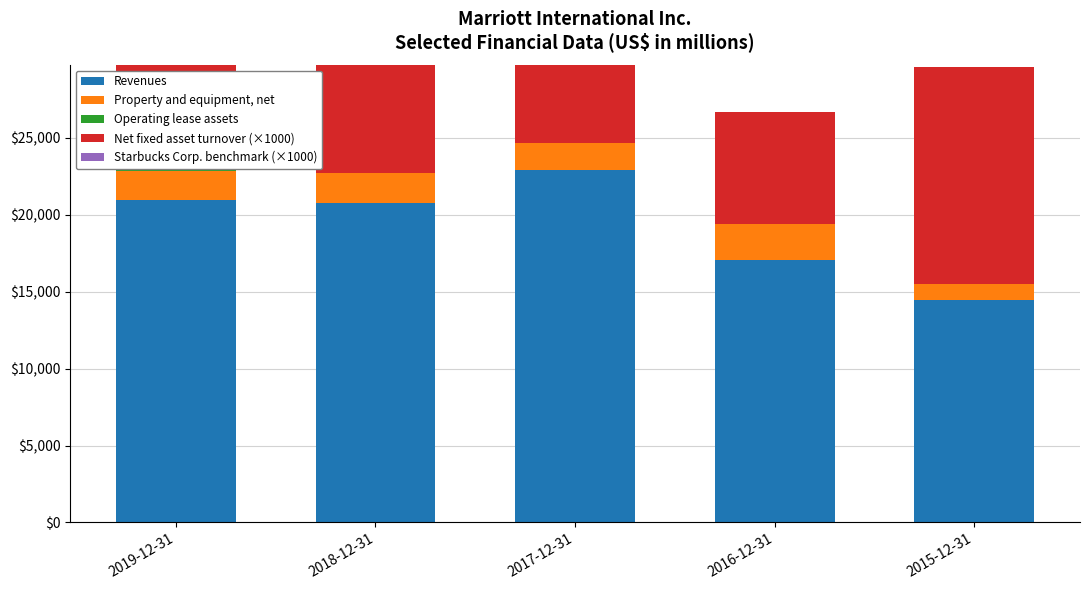

What position from the left is 2018-12-31?

2